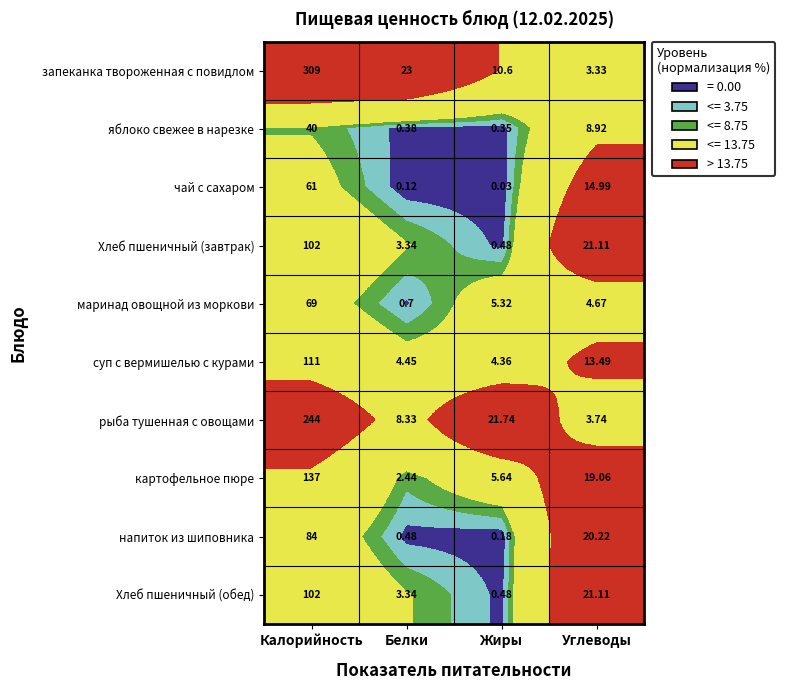

Which series has the largest total across all categories?

запеканка твороженная с повидлом